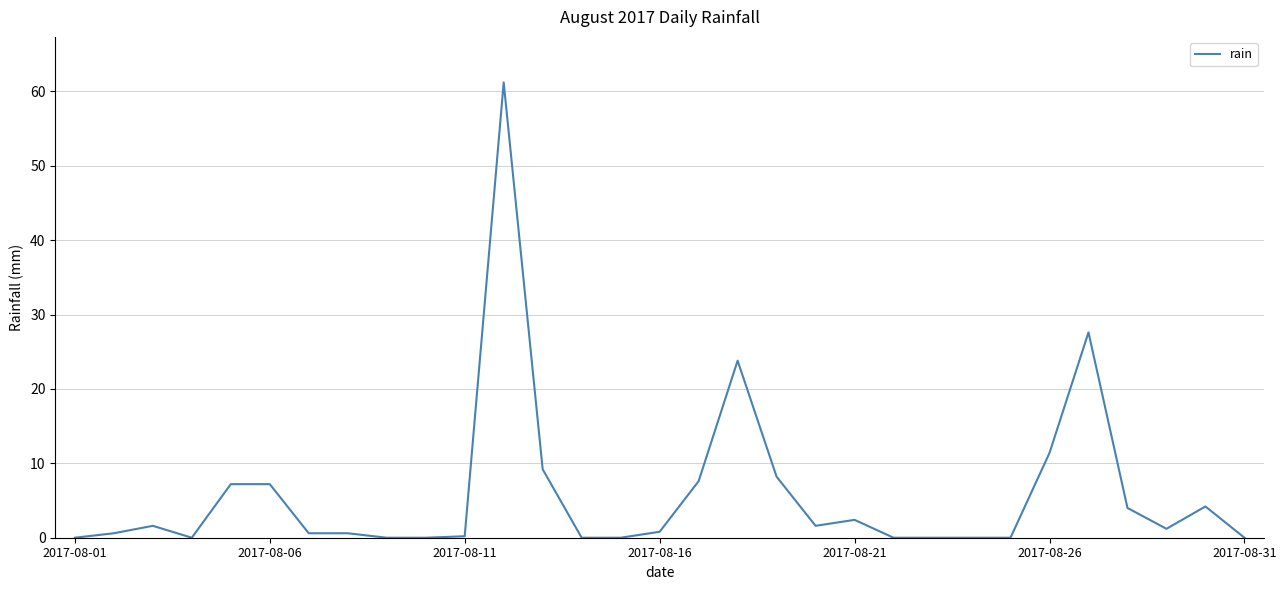

What is the difference between the maximum and minimum values?

61.2